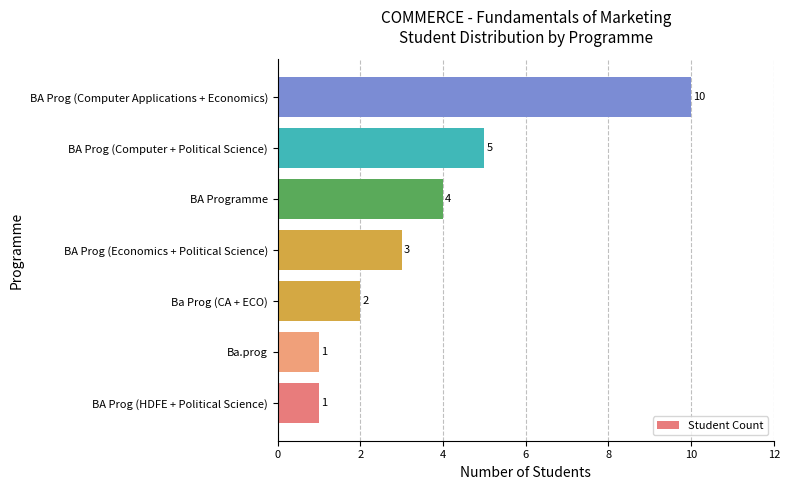

What is the maximum value shown in the chart?

10